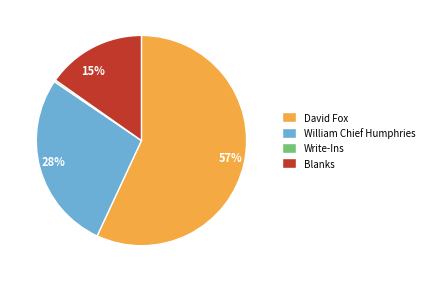

Which has a higher value, David Fox or Blanks?

David Fox